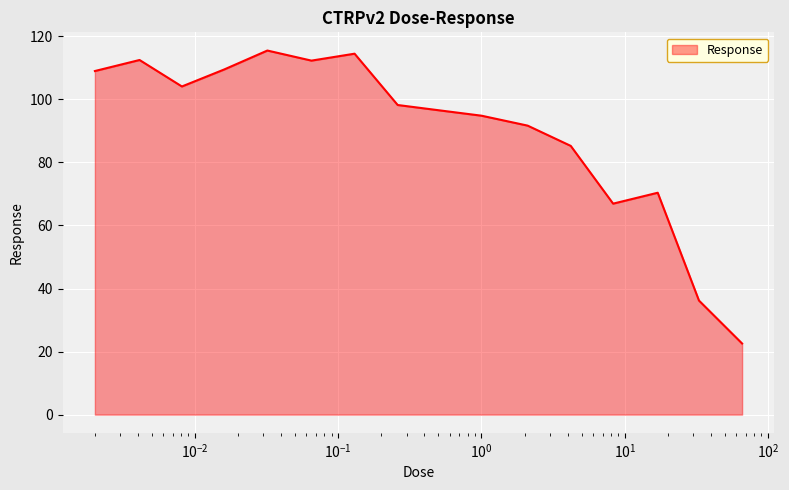

What is the difference between the maximum and minimum values?

92.9